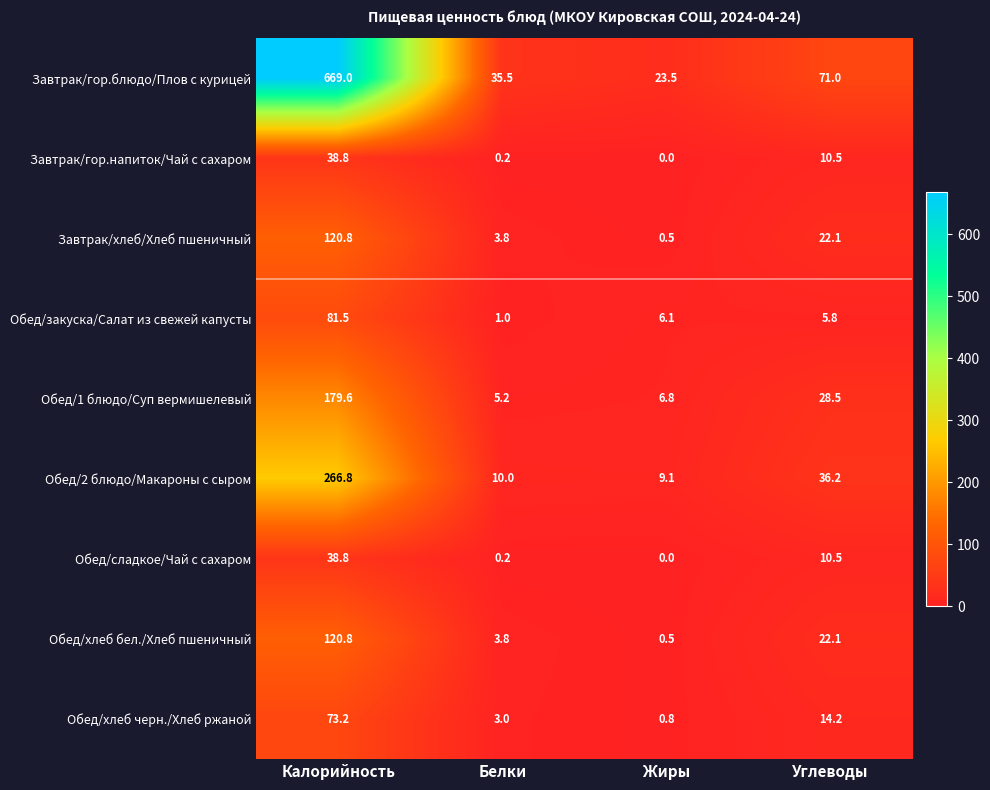

At which label does Обед/2 блюдо/Макароны с сыром first exceed 36?

Калорийность